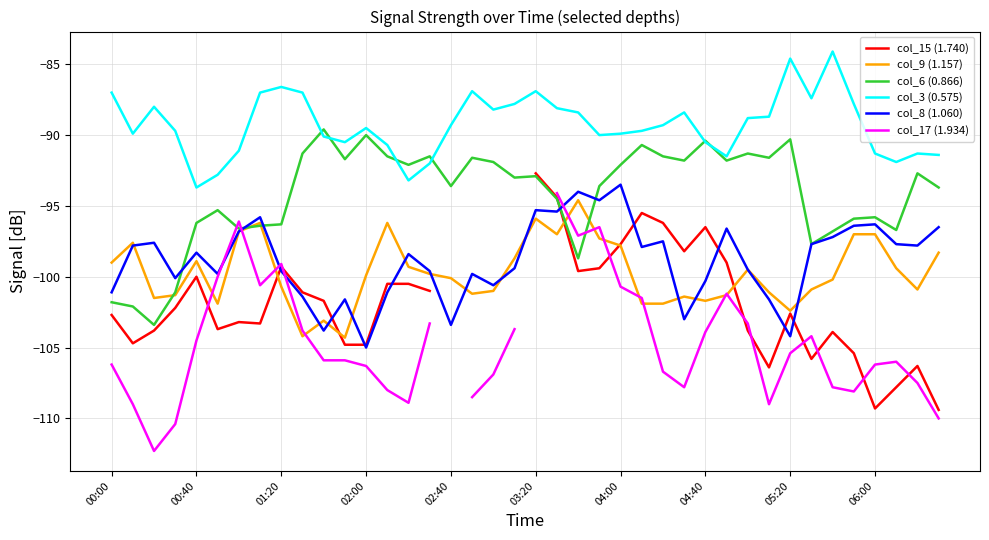

What is the lowest value of the col_6 (0.866) series?

-103.4